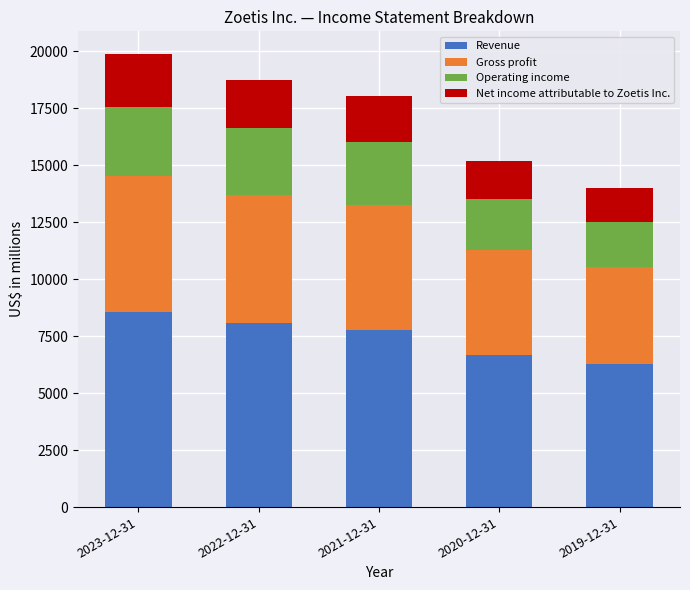

What is the maximum value for Revenue?

8544